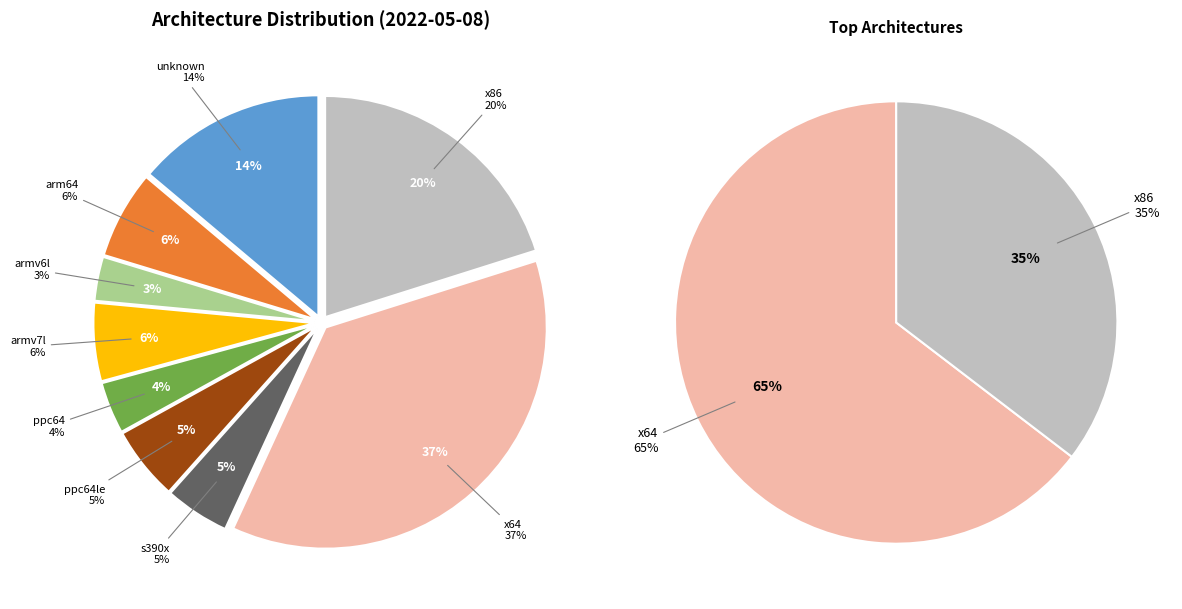

Between arm64 and ppc64le, which is larger?

arm64